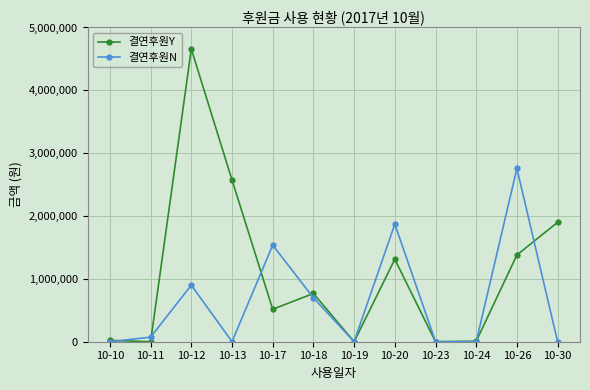

Which series has the widest spread of values?

결연후원Y